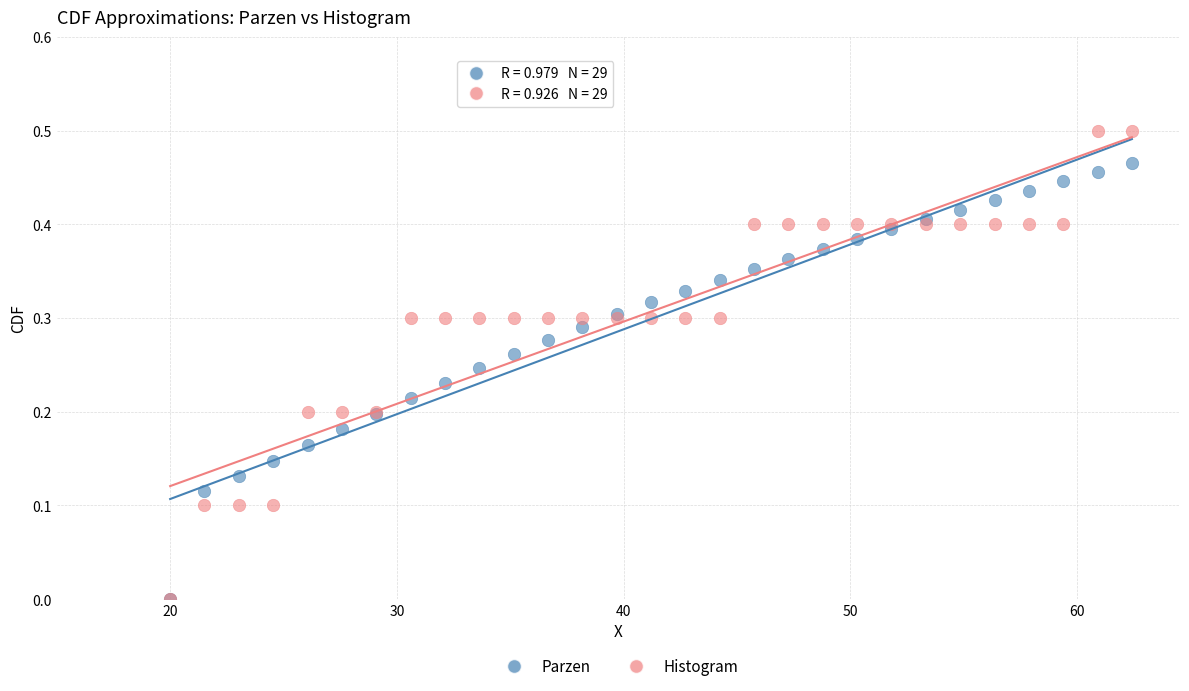

Which series contains the highest Y value?

Histogram